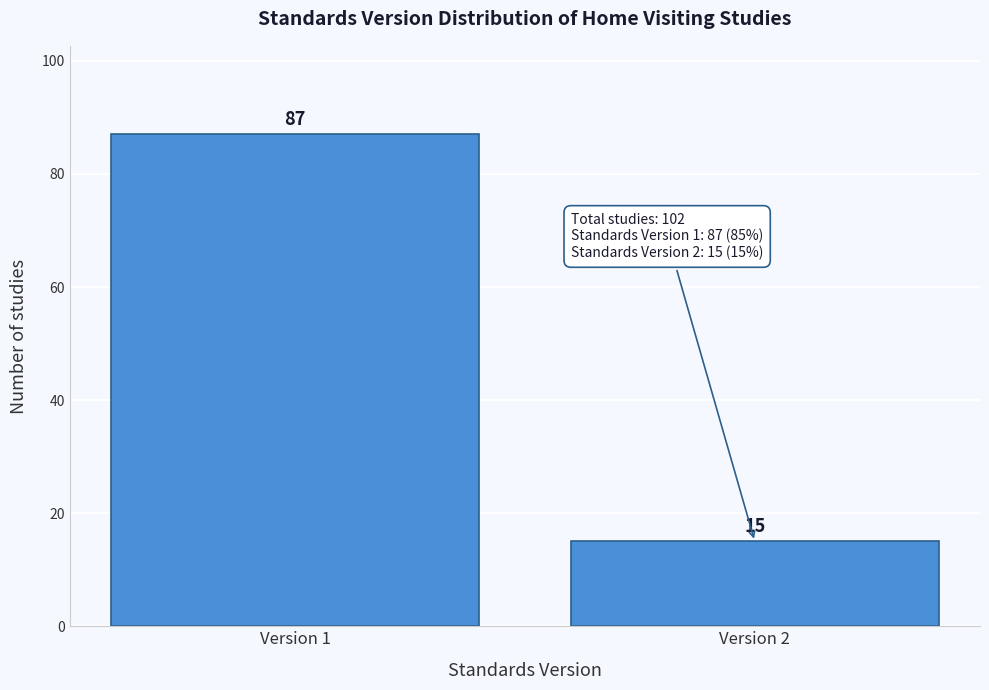

Reading right to left, list all the values displayed in this chart.

15	87